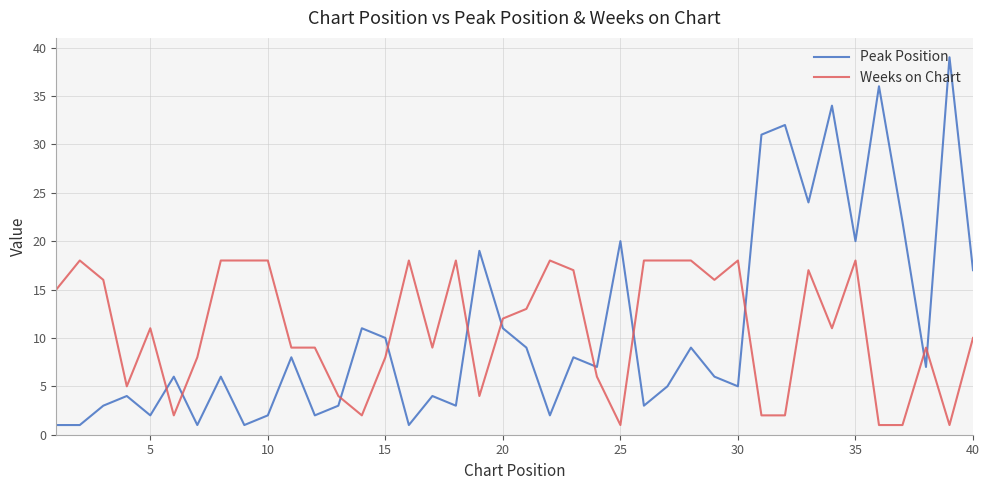

What is the difference between the maximum and minimum values in the Peak Position series?

38